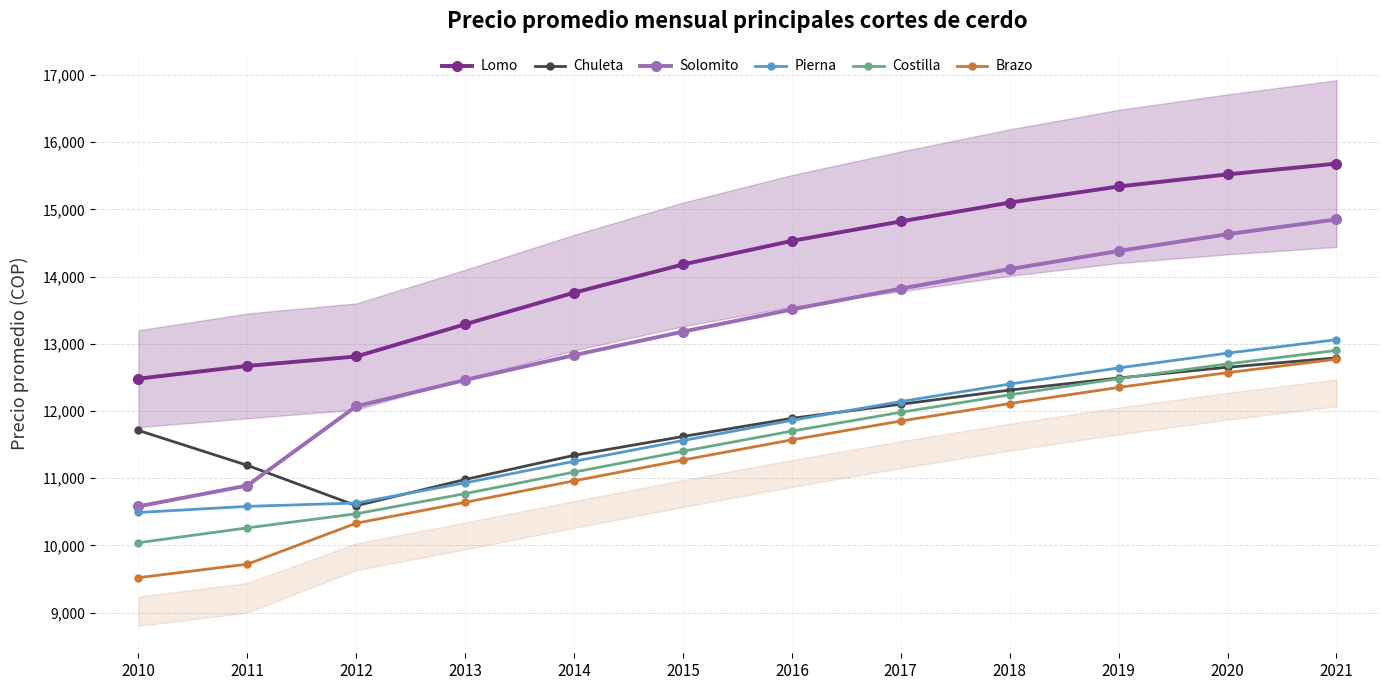

What is the total value across all series at 2021?

82050